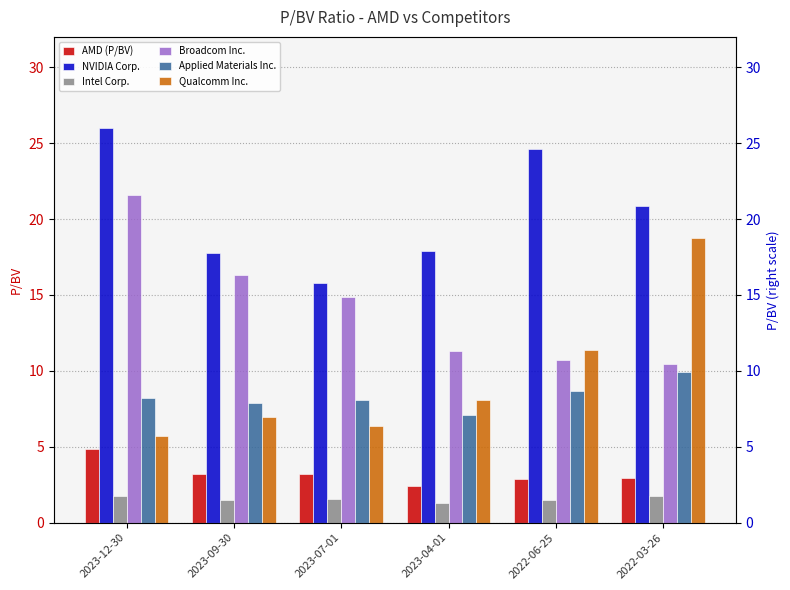

Is it true that Broadcom Inc. equals 11.3 at 2023-04-01?

True